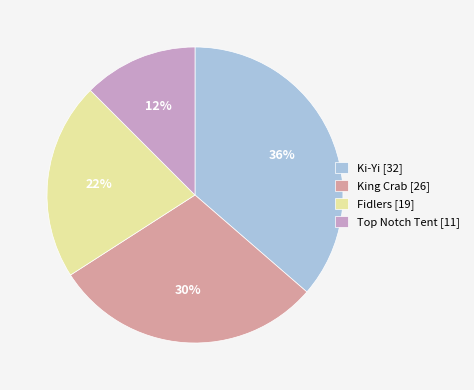

Which slice is the smallest?

Top Notch Tent